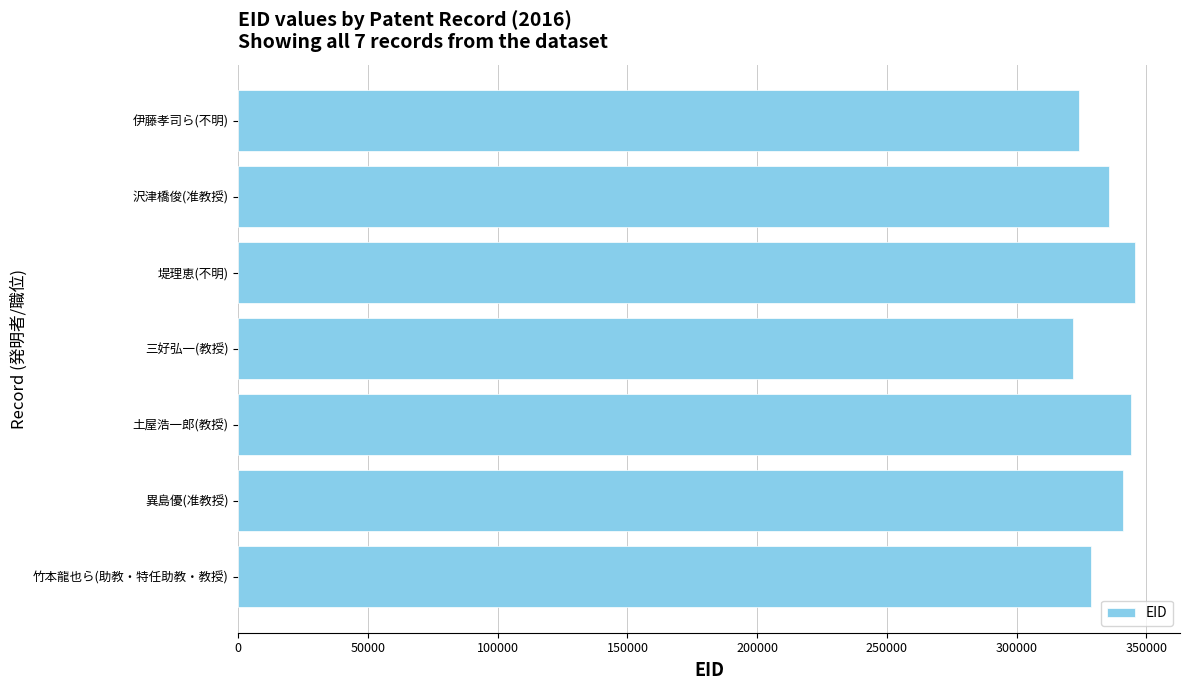

What is the change in value from 三好弘一(教授) to 堤理恵(不明)?

+24065